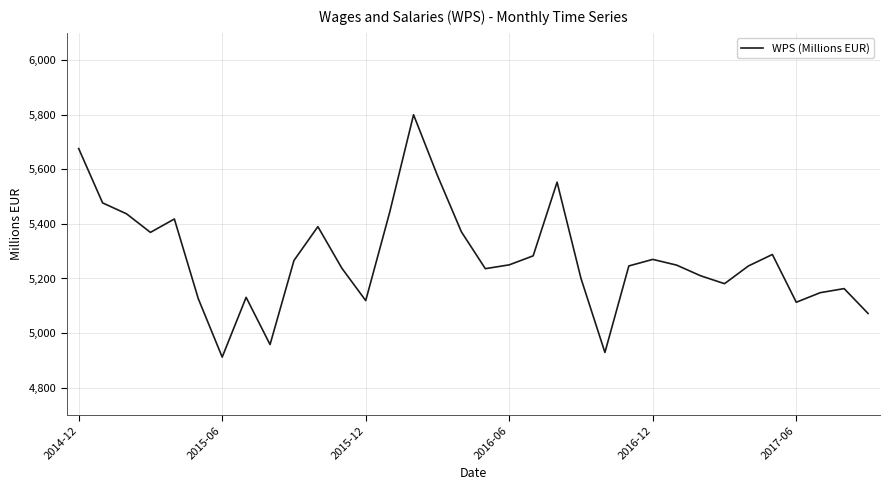

What is the difference between the maximum and minimum values?

888